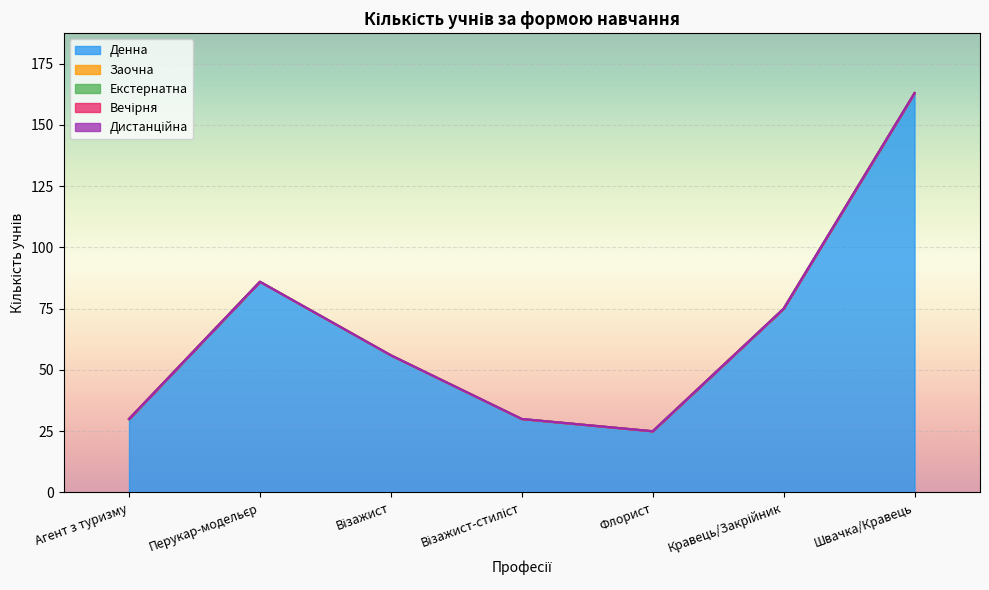

Reading right to left, extract all data points from this chart.

Денна: Швачка/Кравець=163	Кравець/Закрійник=75	Флорист=25	Візажист-стиліст=30	Візажист=56	Перукар-модельєр=86	Агент з туризму=30
Заочна: Швачка/Кравець=0	Кравець/Закрійник=0	Флорист=0	Візажист-стиліст=0	Візажист=0	Перукар-модельєр=0	Агент з туризму=0
Екстернатна: Швачка/Кравець=0	Кравець/Закрійник=0	Флорист=0	Візажист-стиліст=0	Візажист=0	Перукар-модельєр=0	Агент з туризму=0
Вечірня: Швачка/Кравець=0	Кравець/Закрійник=0	Флорист=0	Візажист-стиліст=0	Візажист=0	Перукар-модельєр=0	Агент з туризму=0
Дистанційна: Швачка/Кравець=0	Кравець/Закрійник=0	Флорист=0	Візажист-стиліст=0	Візажист=0	Перукар-модельєр=0	Агент з туризму=0